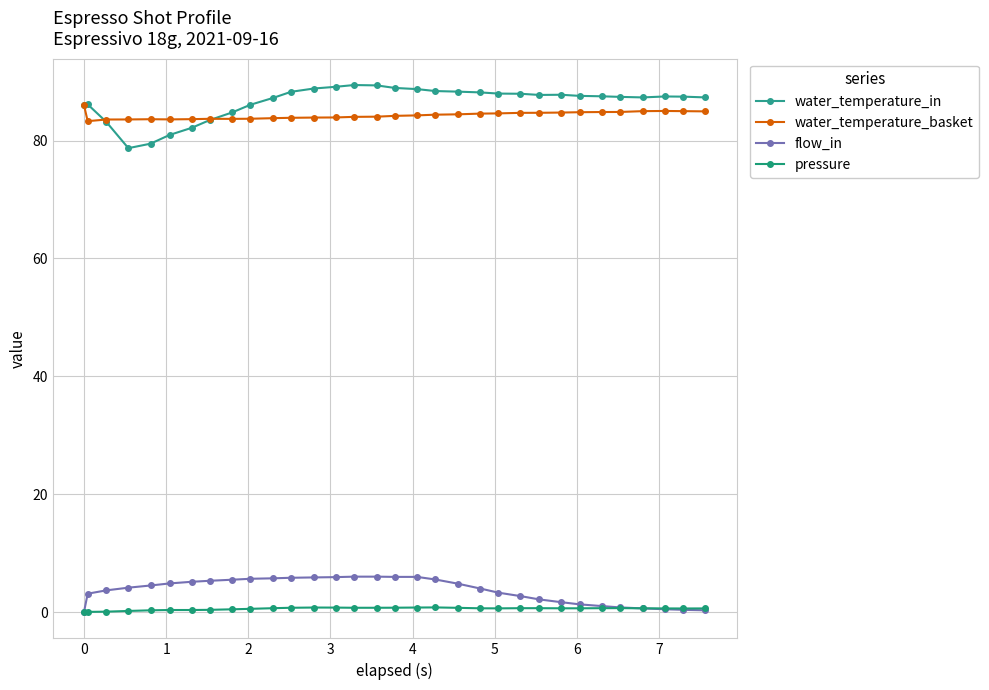

What is the value of the water_temperature_in point at the 26th from the left?

87.6